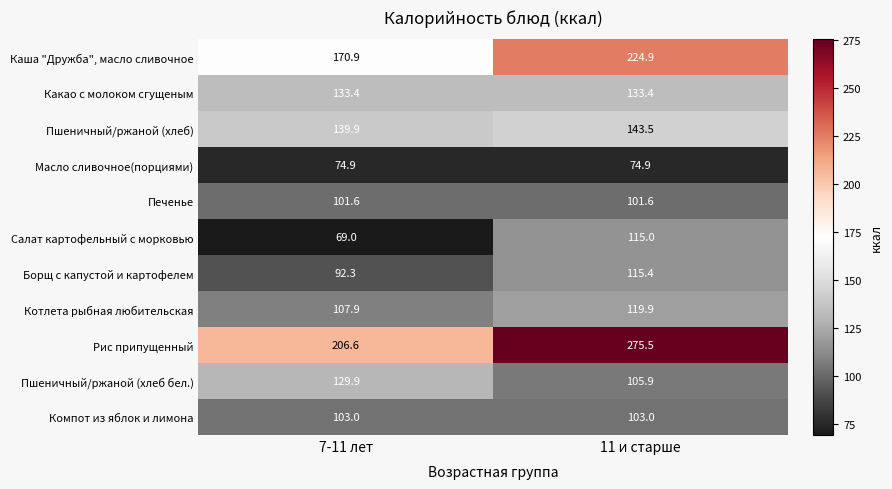

What is the spread (max minus min) of values at 7-11 лет?

137.6